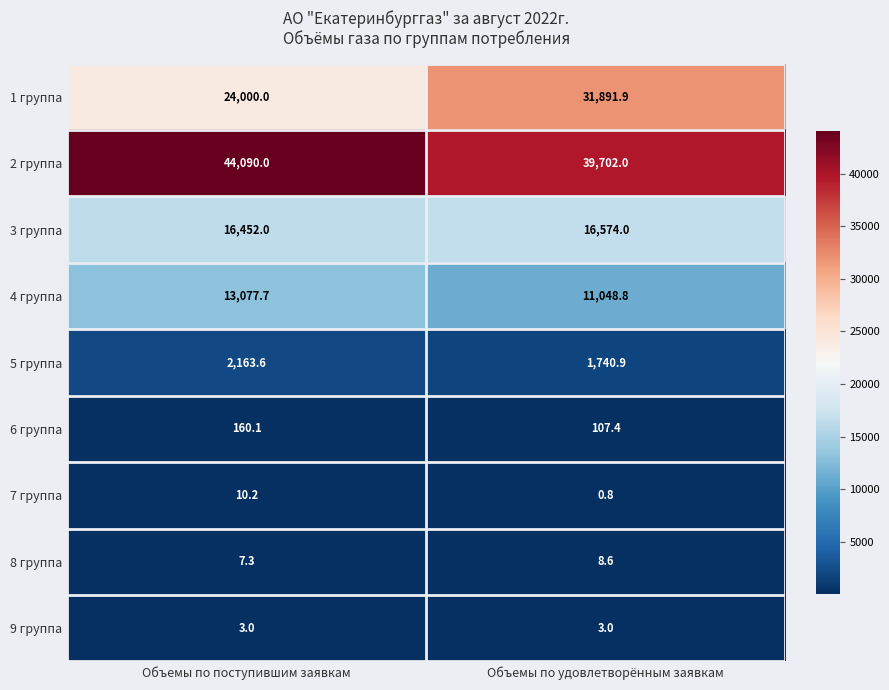

At which label does 4 группа reach its minimum?

Объемы по удовлетворённым заявкам